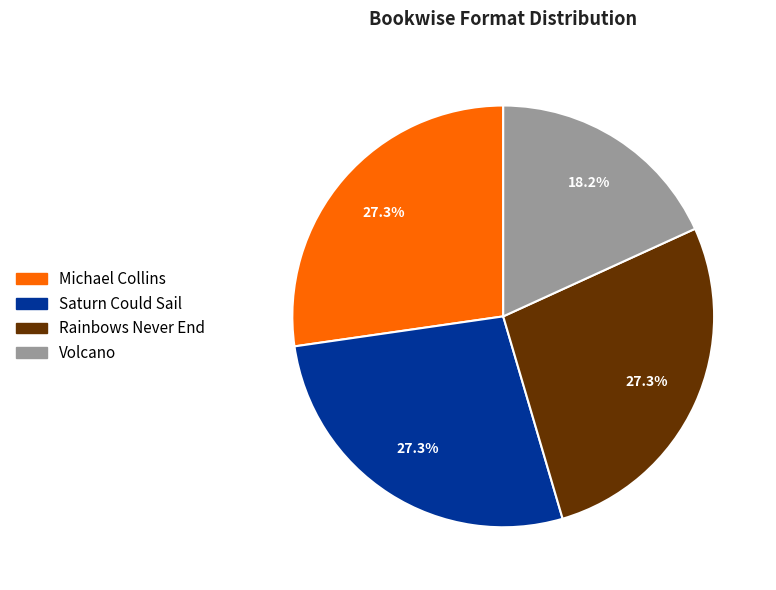

Is there any slice that represents more than half of the pie?

No